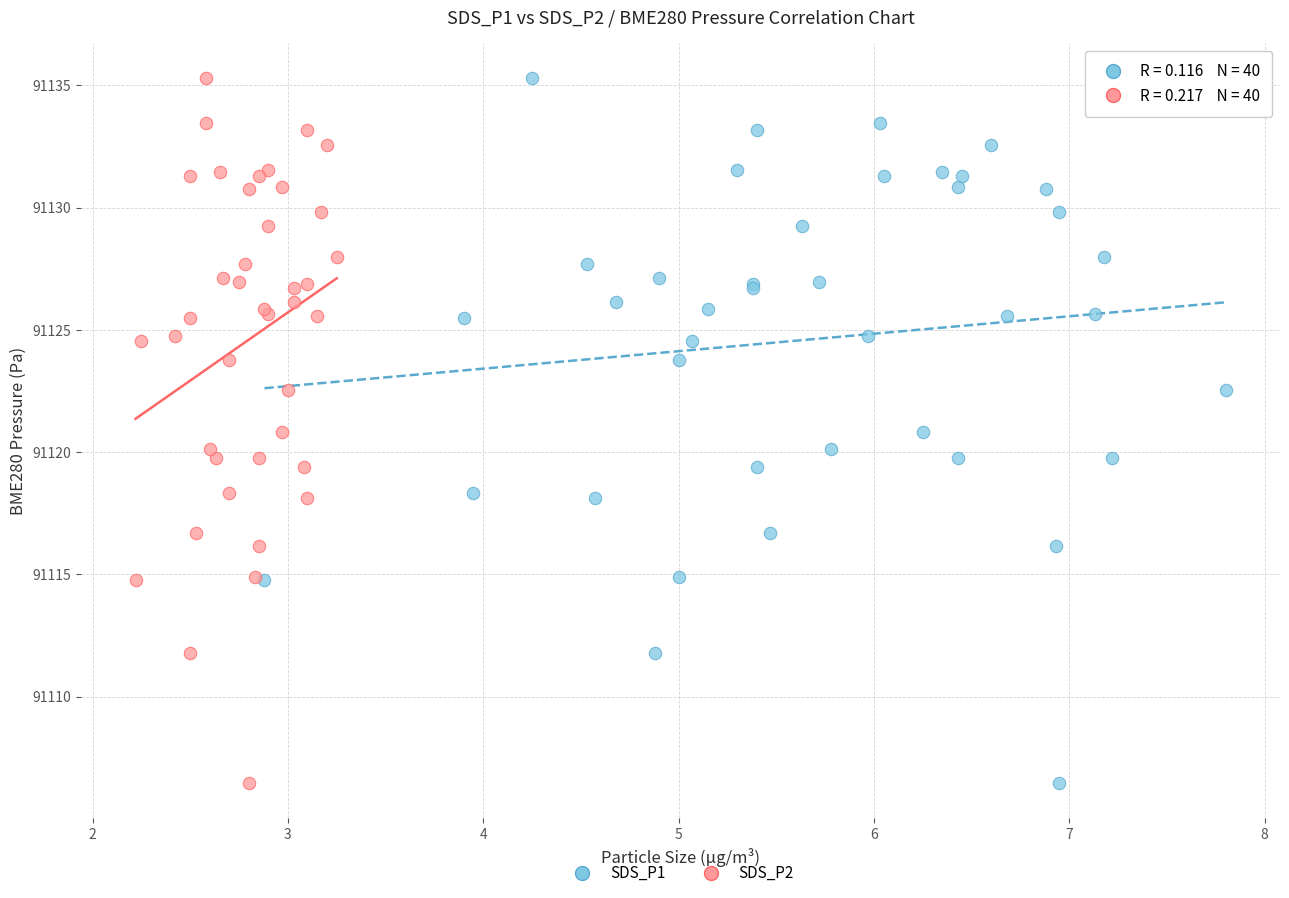

What are all the series names shown in the legend?

SDS_P1, SDS_P2